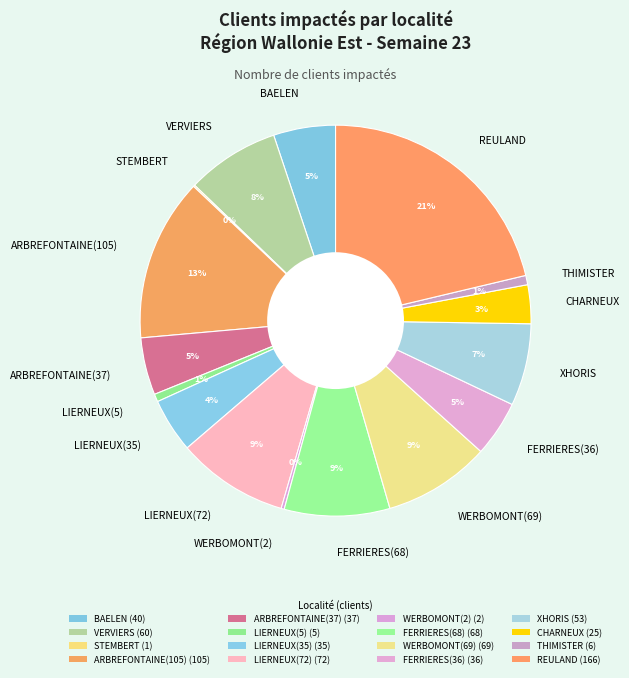

Does any single category account for the majority?

No